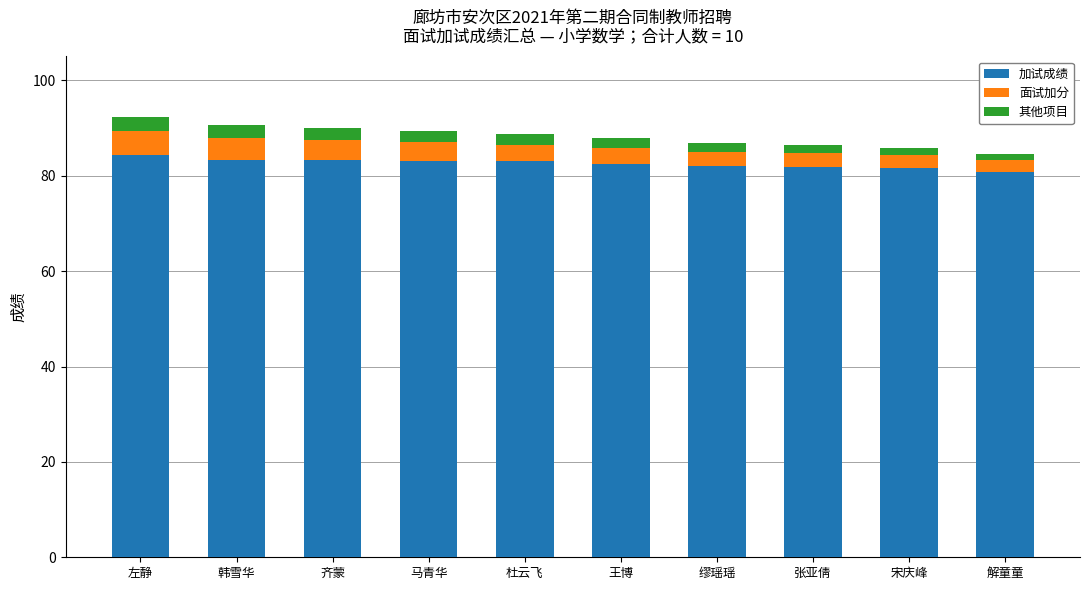

The value of 加试成绩 at 解童童 is 80.8. True or false?

True